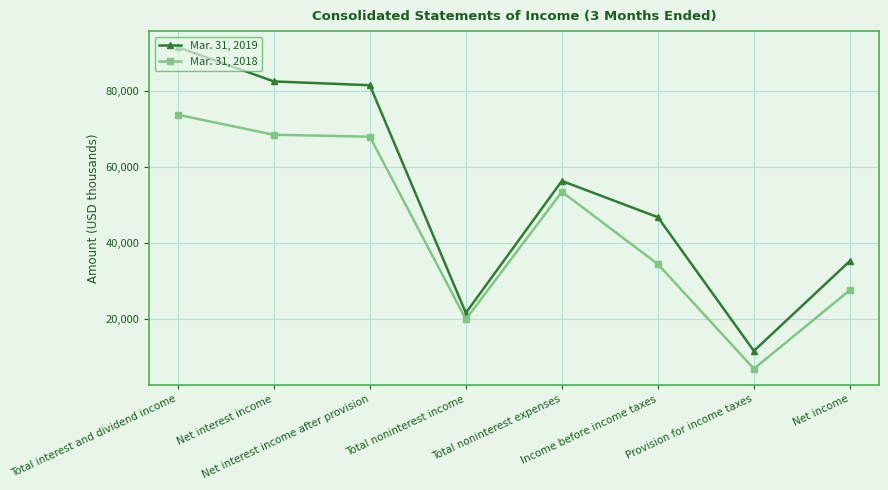

The Mar. 31, 2019 series shows 11522 at Provision for income taxes. True or false?

True